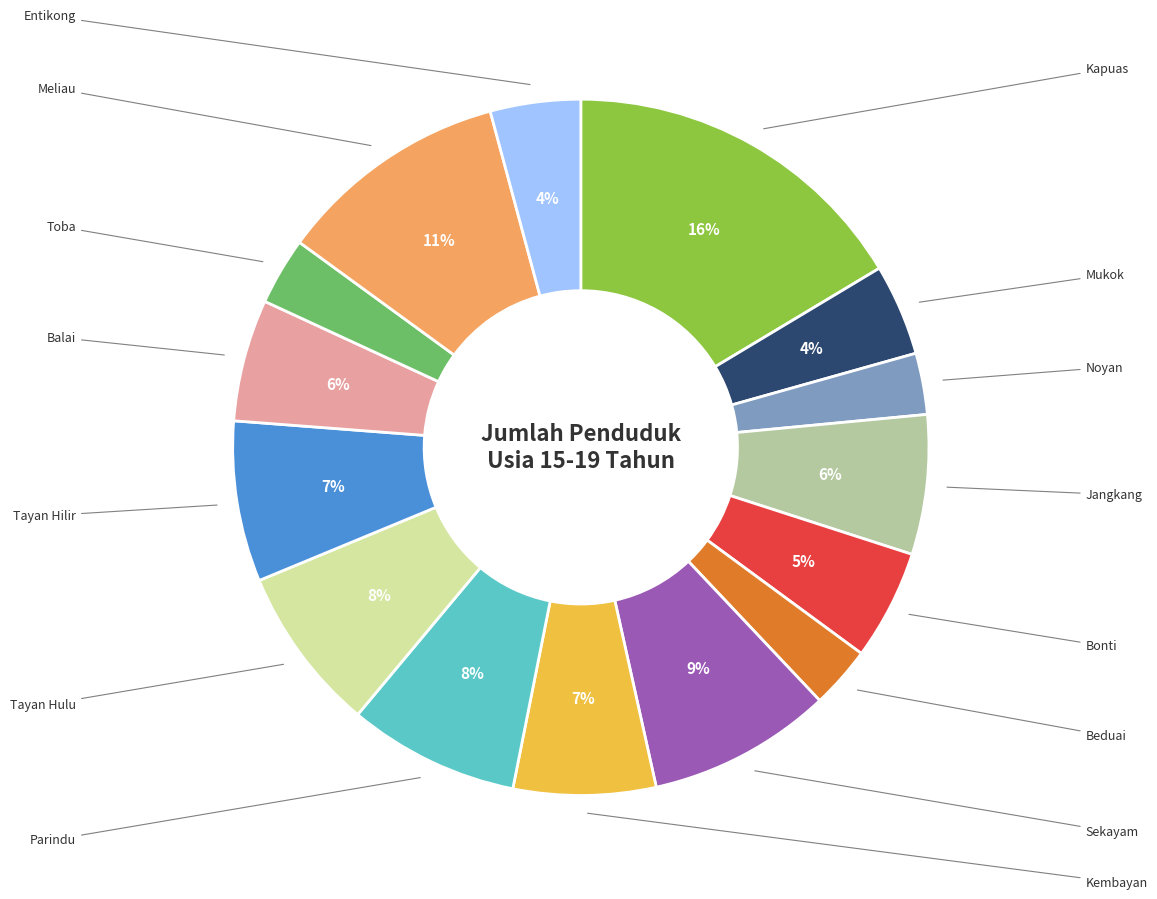

Count the number of slices in the pie.

15